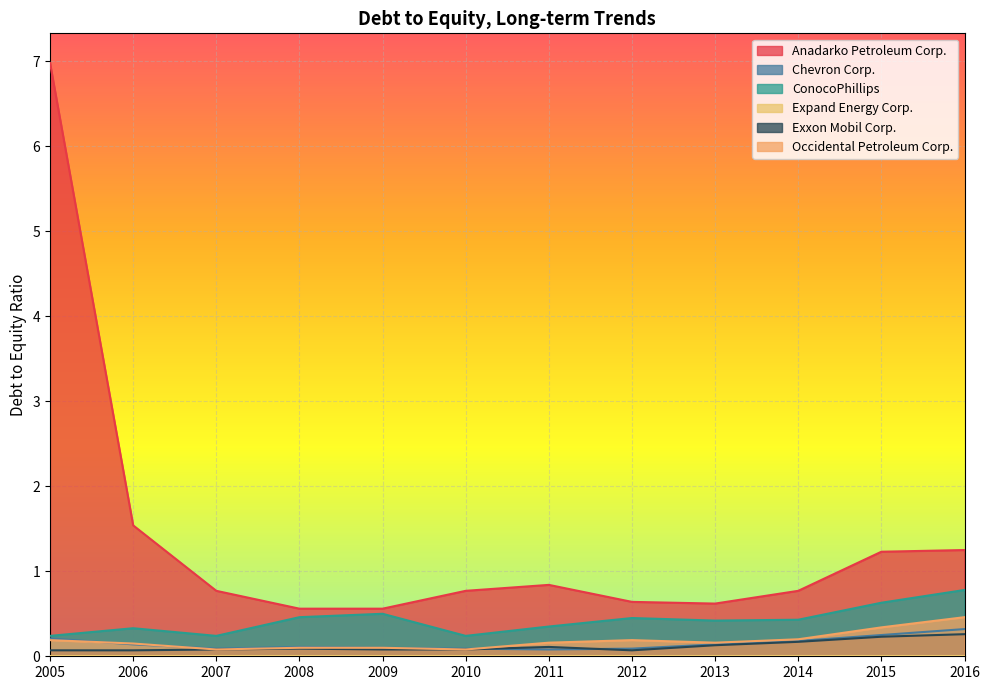

What is the difference between the highest and lowest values at 2016?

1.0